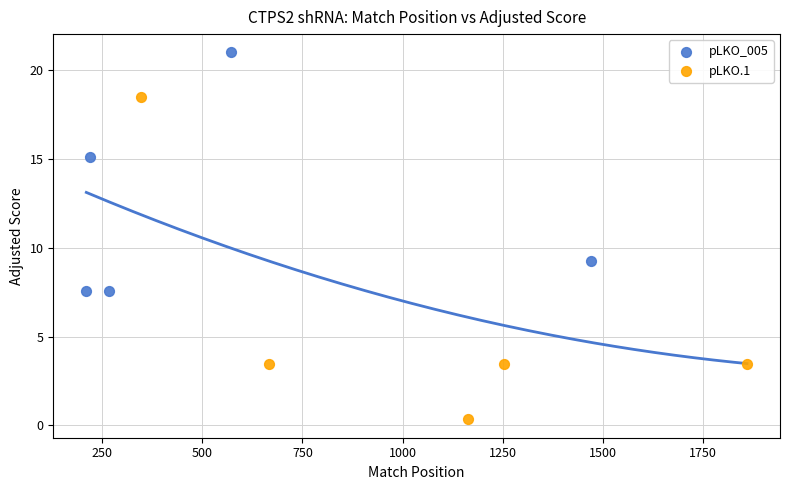

What are all the series names shown in the legend?

pLKO_005, pLKO.1